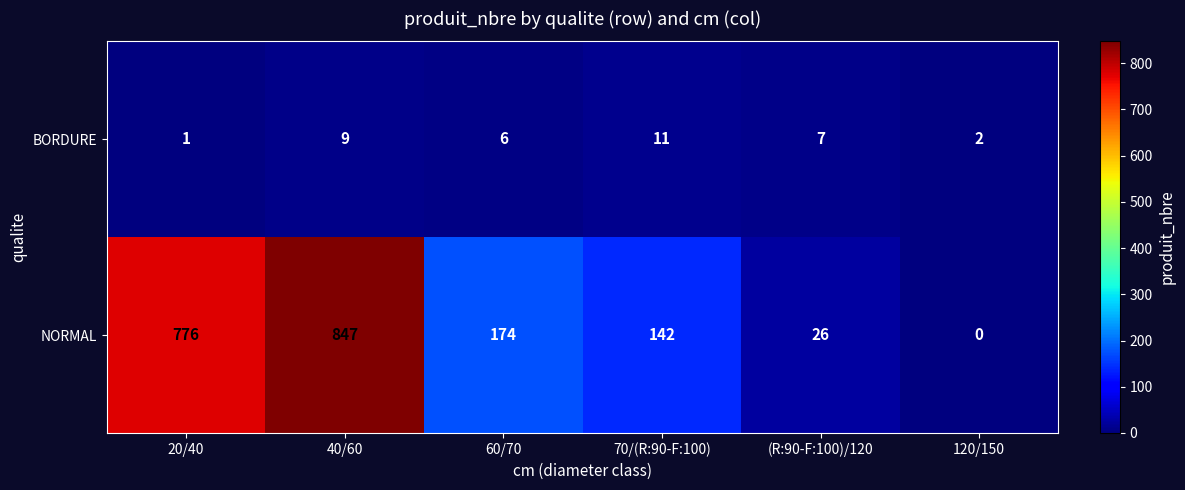

Which series has the widest spread of values?

NORMAL